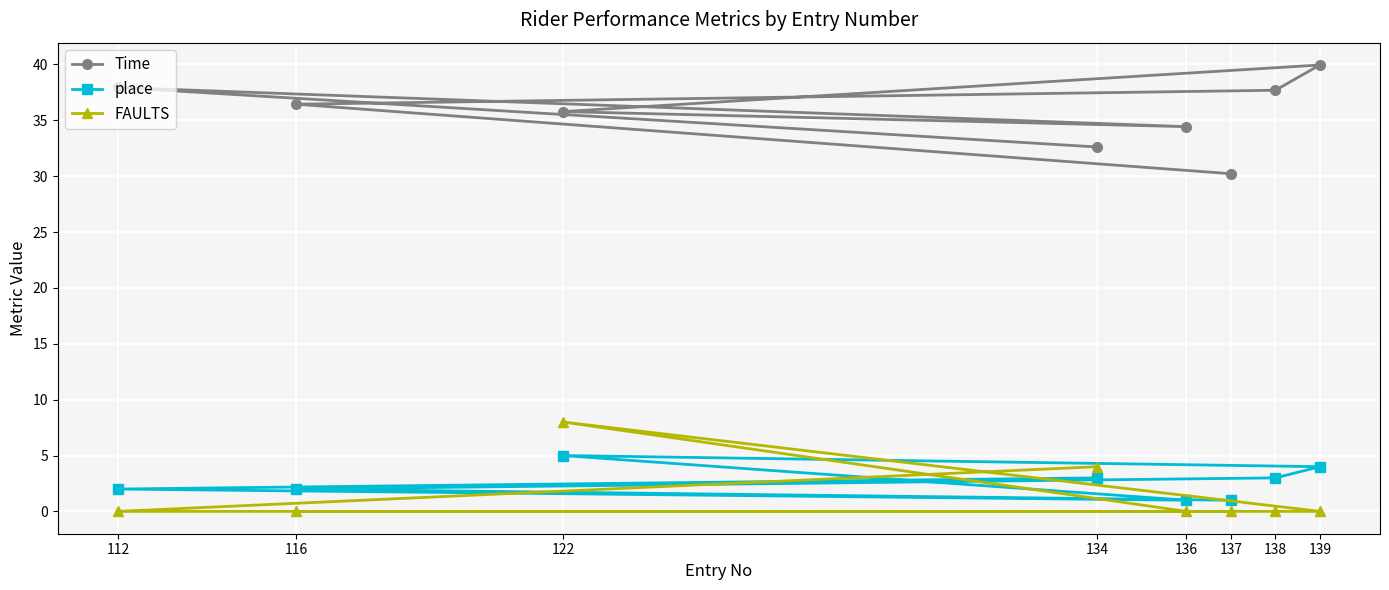

True or false: place and Time intersect in this chart.

False